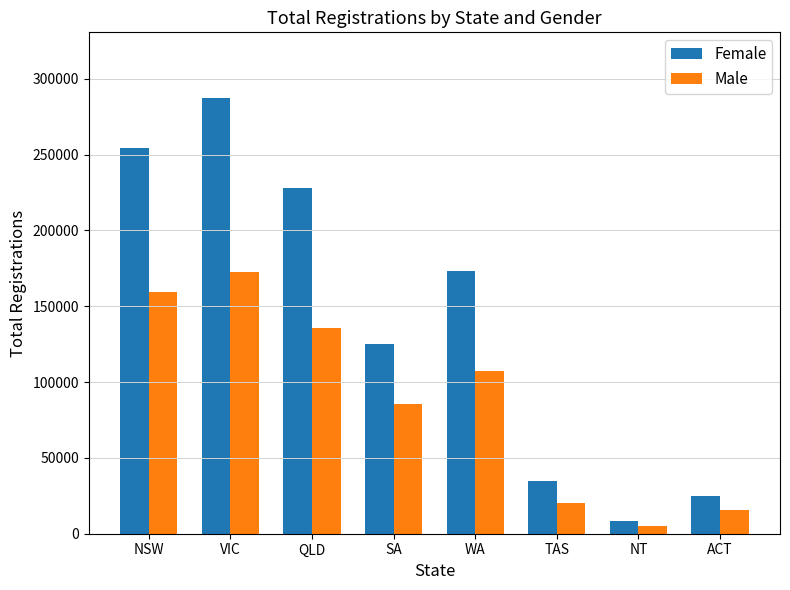

The value of Male at WA is 107182. True or false?

True